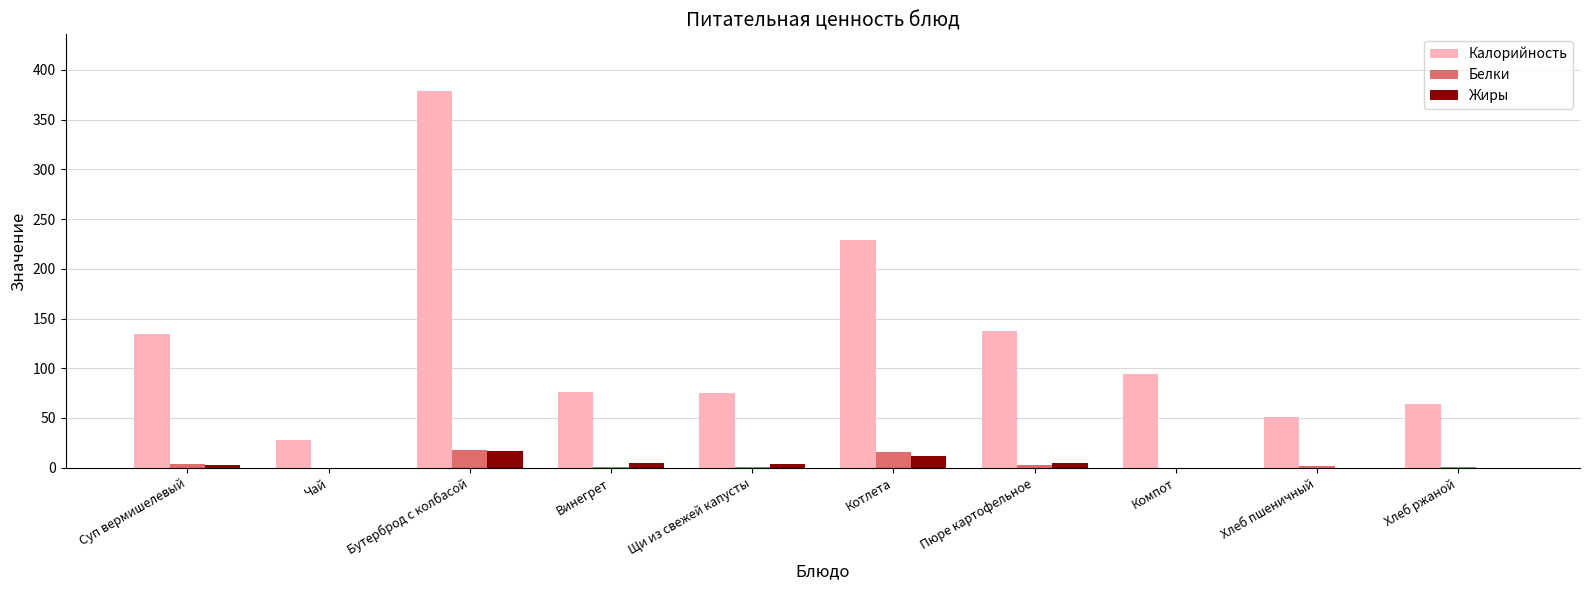

What is the maximum value for Жиры?

17